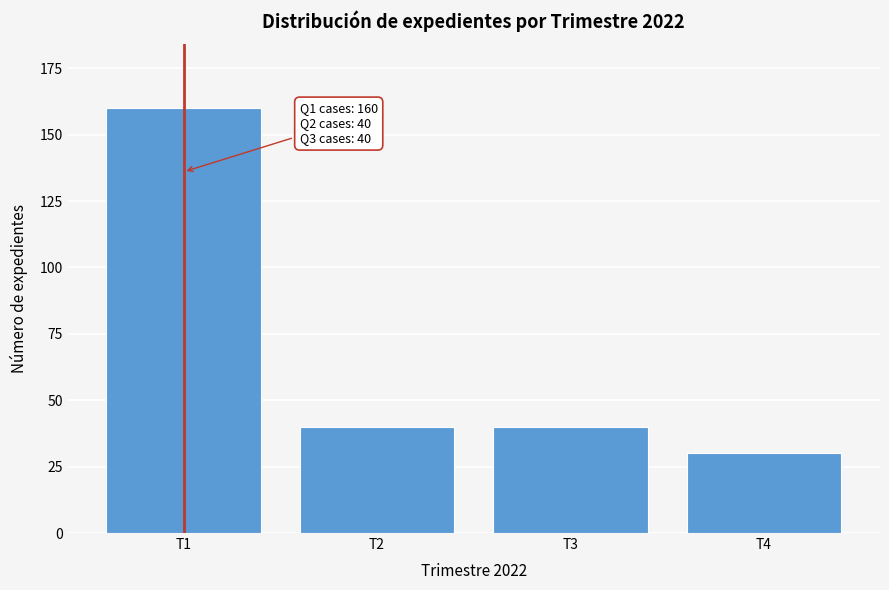

Reading left to right, what are all the values shown in this chart?

160	40	40	30